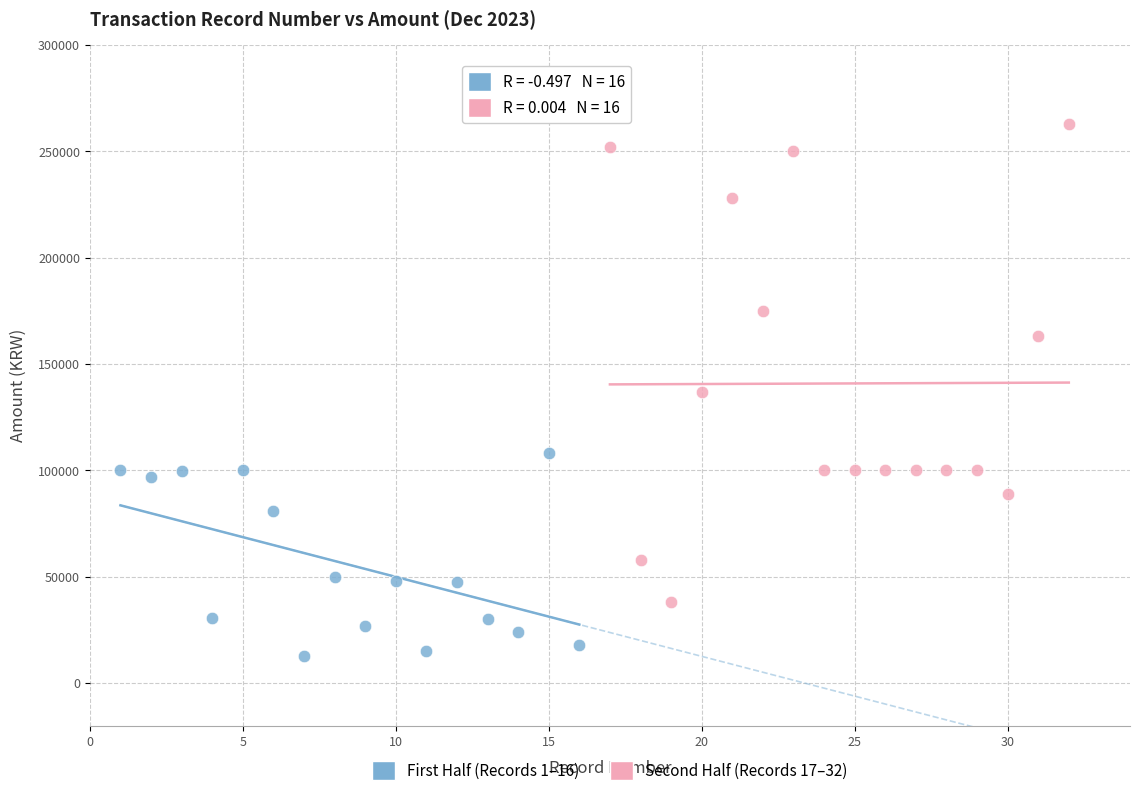

Which series contains the lowest Y value?

First Half (Records 1–16)